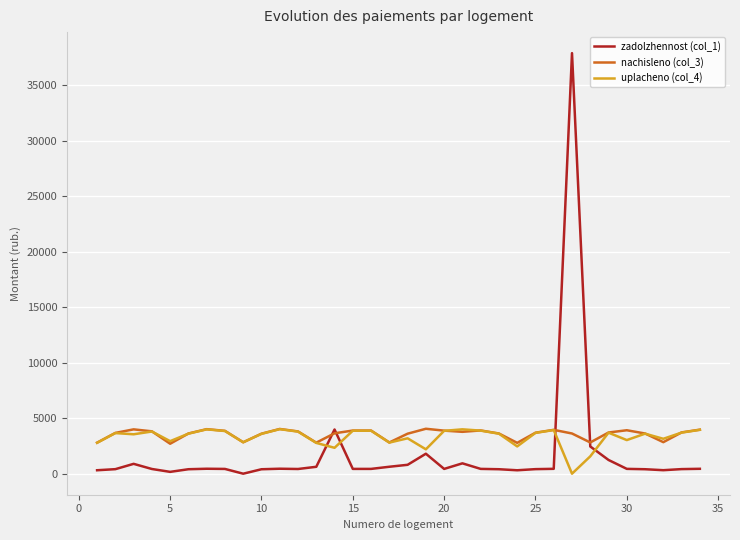

Which series has the largest range (max minus min)?

zadolzhennost (col_1)